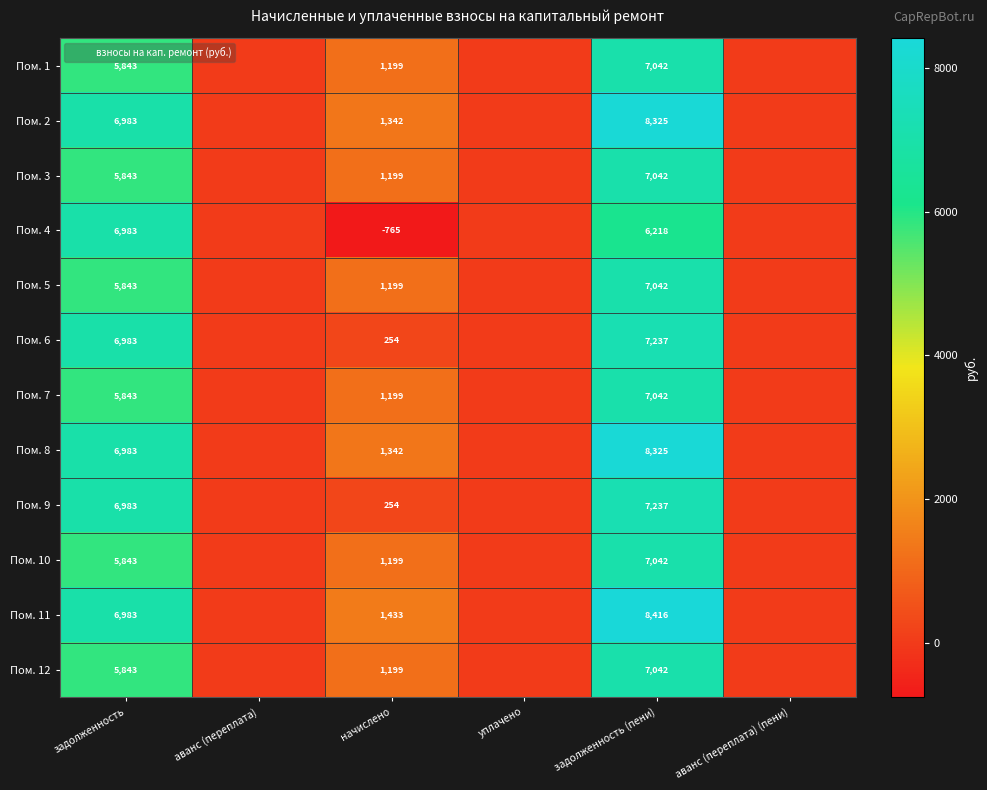

At which label is Пом. 7 closest to 3521?

начислено